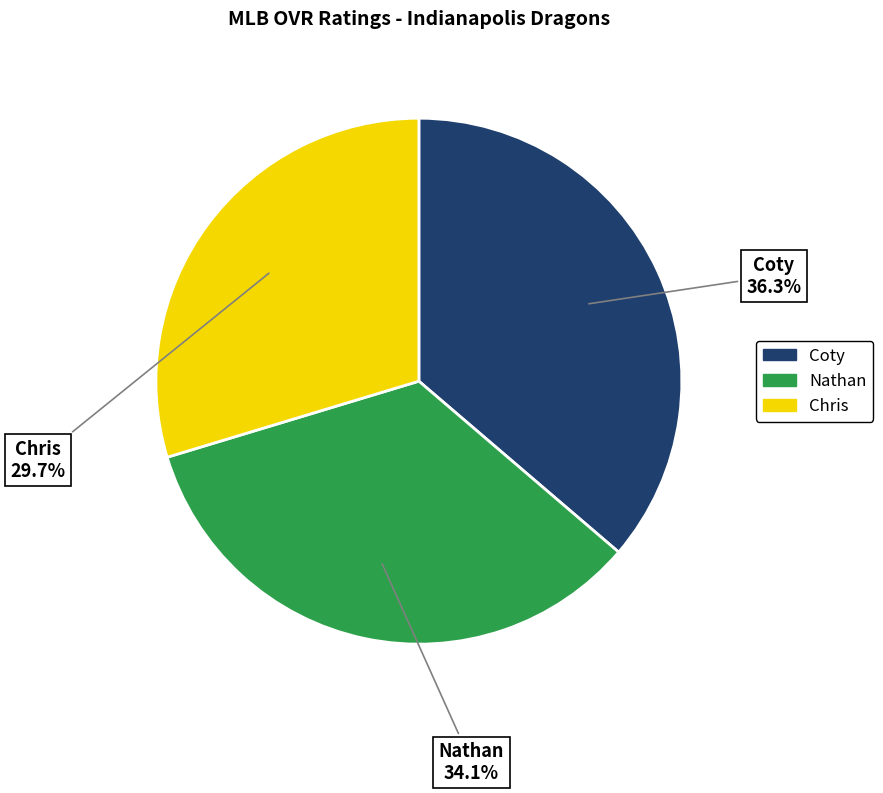

Which category has the smallest portion of the pie?

Chris